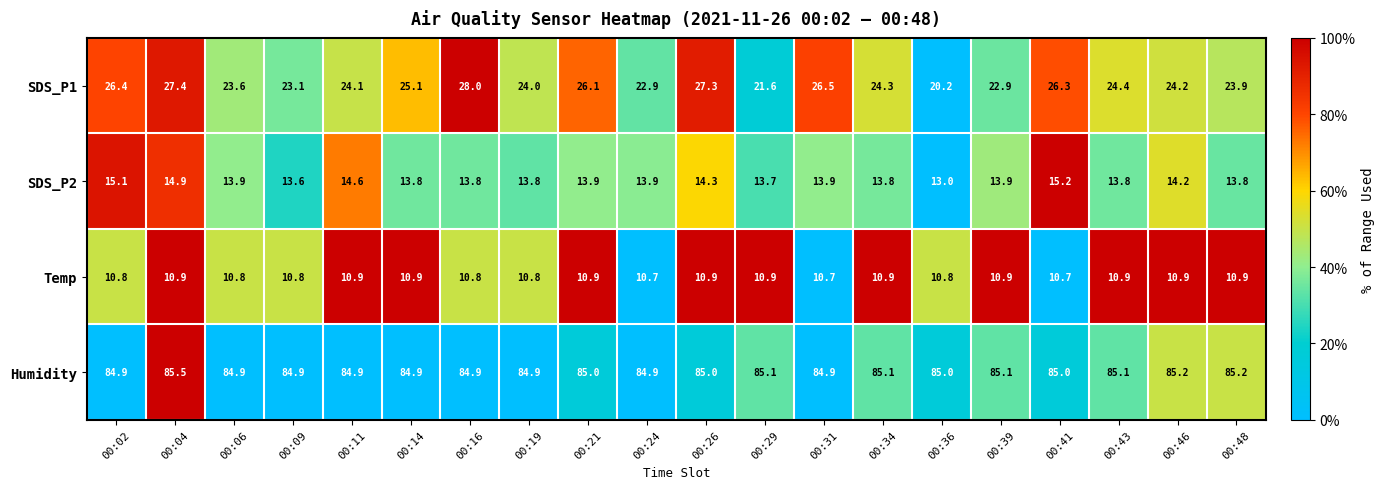

What is the difference between the maximum and minimum values in the SDS_P1 series?

7.8